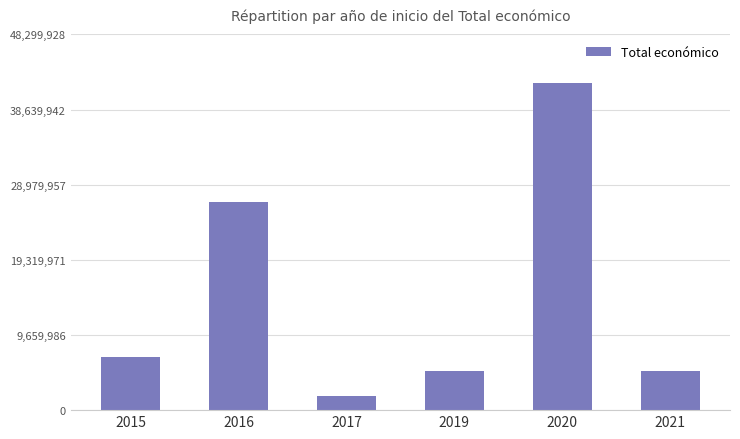

The chart shows a value of 1829390 at 2017. True or false?

True